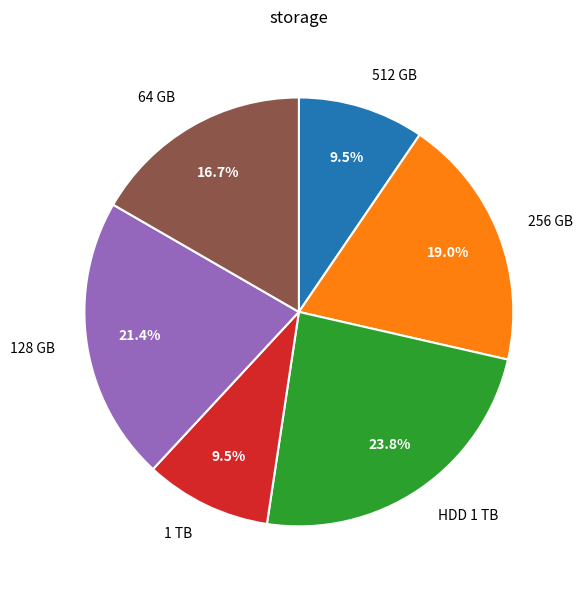

Does any single category account for the majority?

No